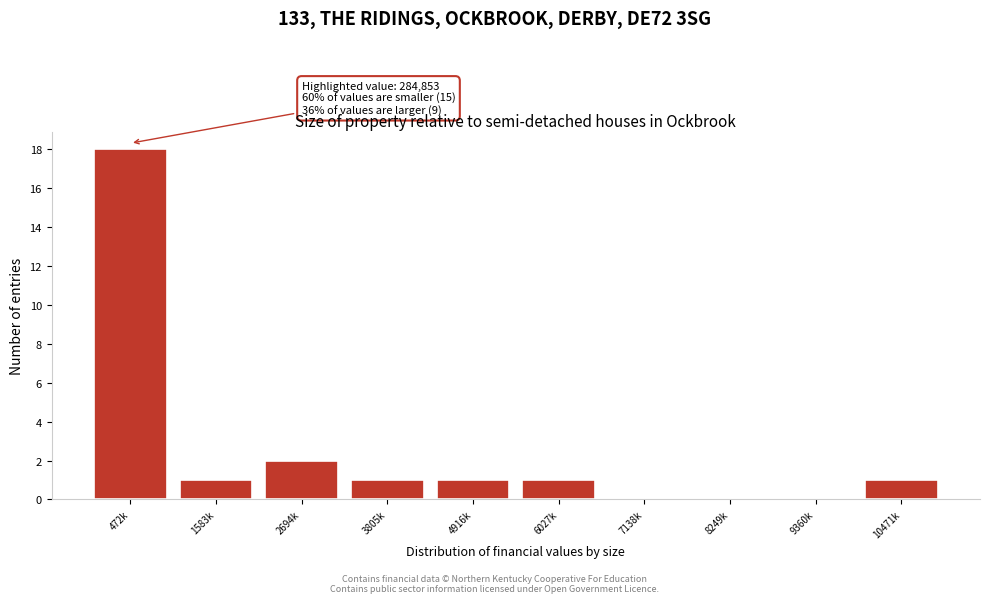

Reading left to right, list all the values displayed in this chart.

472k=18	1583k=1	2694k=2	3805k=1	4916k=1	6027k=1	7138k=0	8249k=0	9360k=0	10471k=1